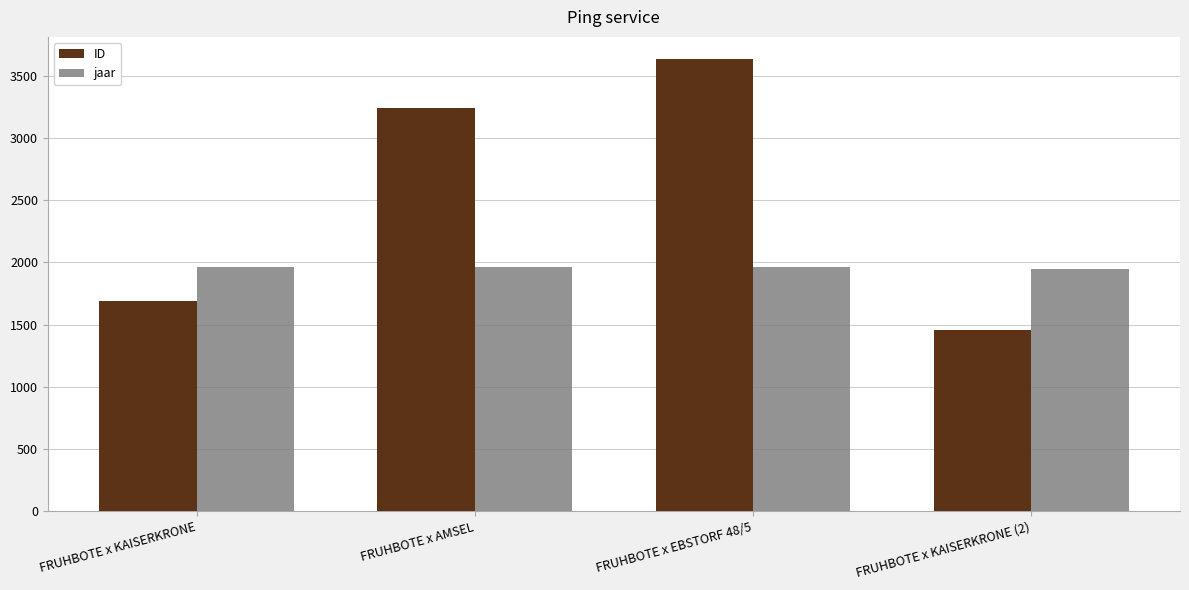

Which series has the largest range (max minus min)?

ID